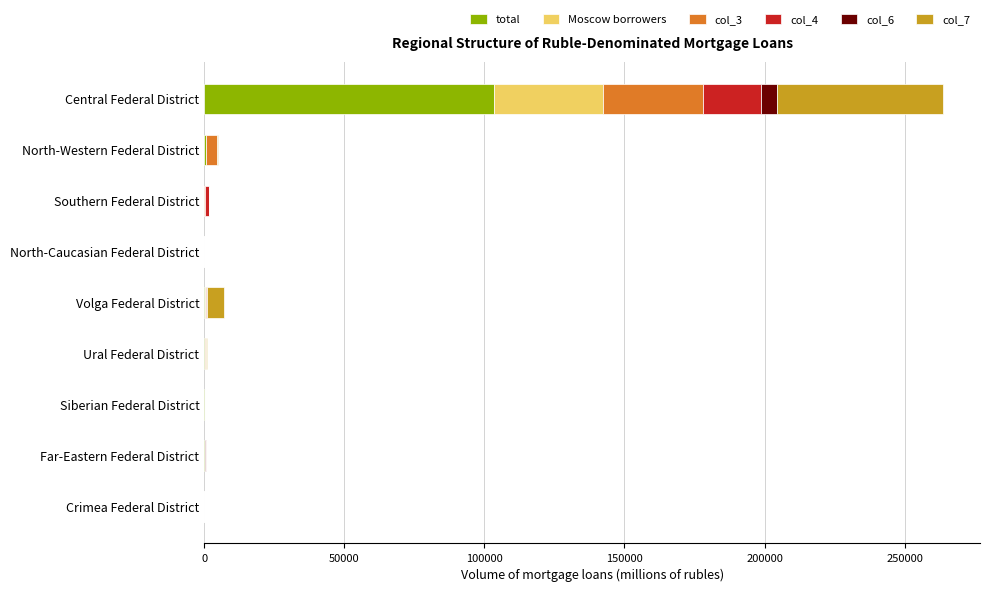

At which category is the sum across all series the highest?

Central Federal District